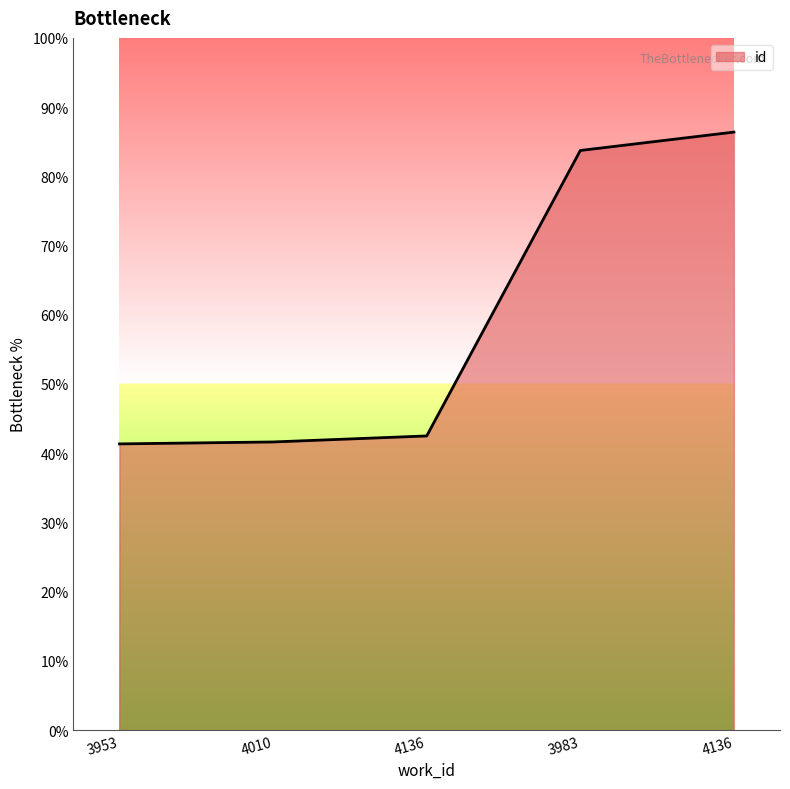

List the labels in order of value, smallest first.

3953, 4010, 4136, 3983, 4136